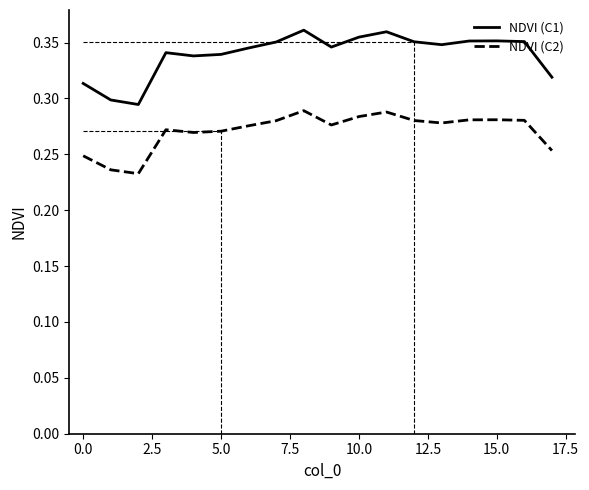

Rank the series by their maximum value, from highest to lowest.

NDVI (C1), NDVI (C2)